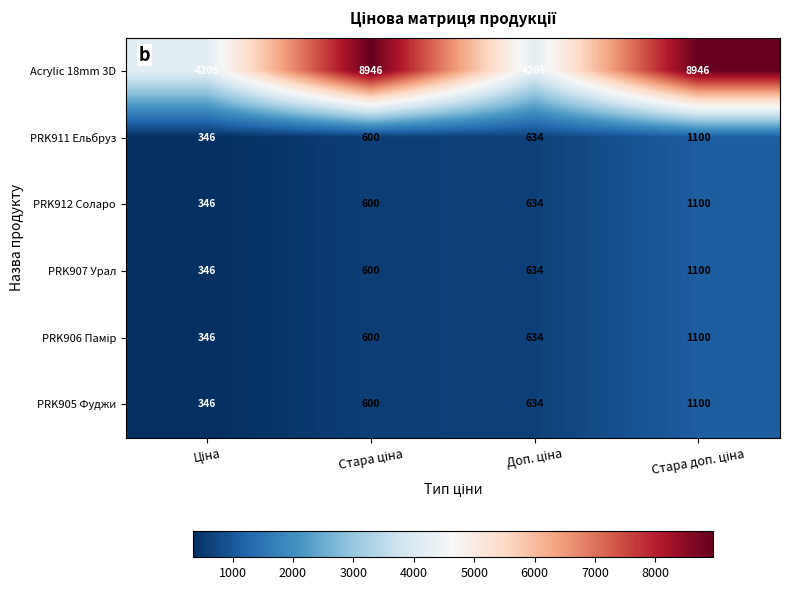

Which series has the largest range (max minus min)?

Acrylic 18mm 3D